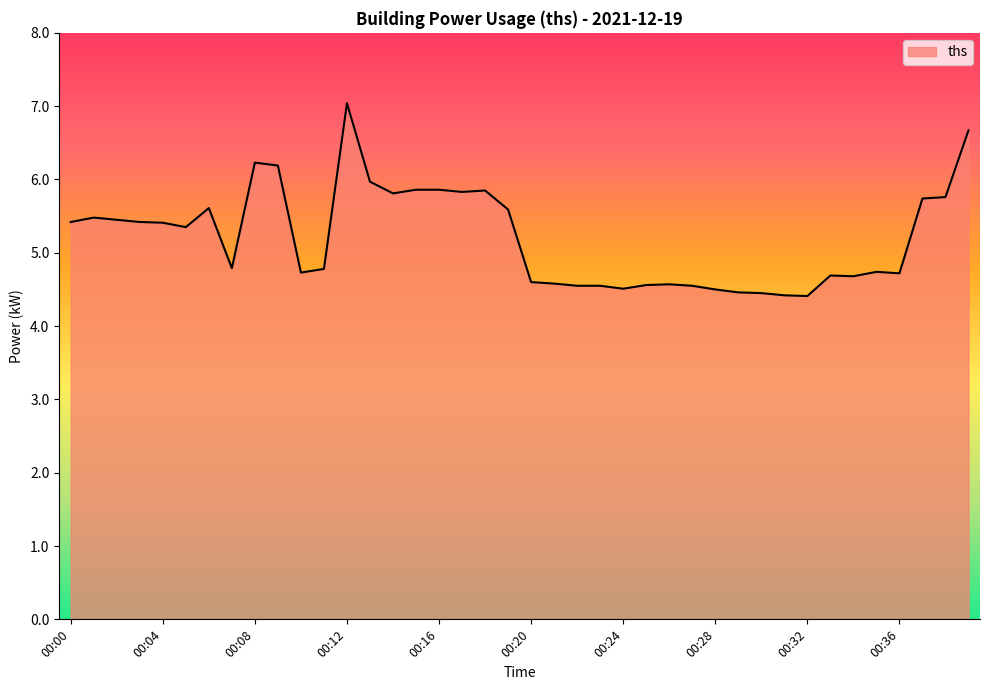

How many lines are shown in the chart?

1